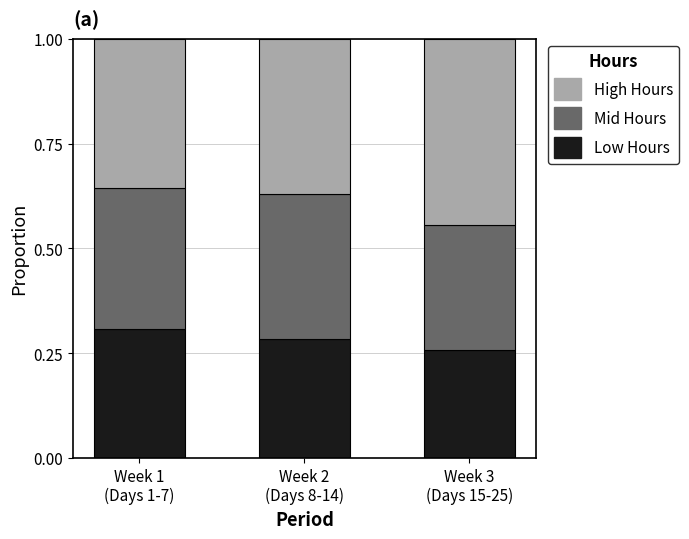

What is the sum of all Low Hours values?

0.8